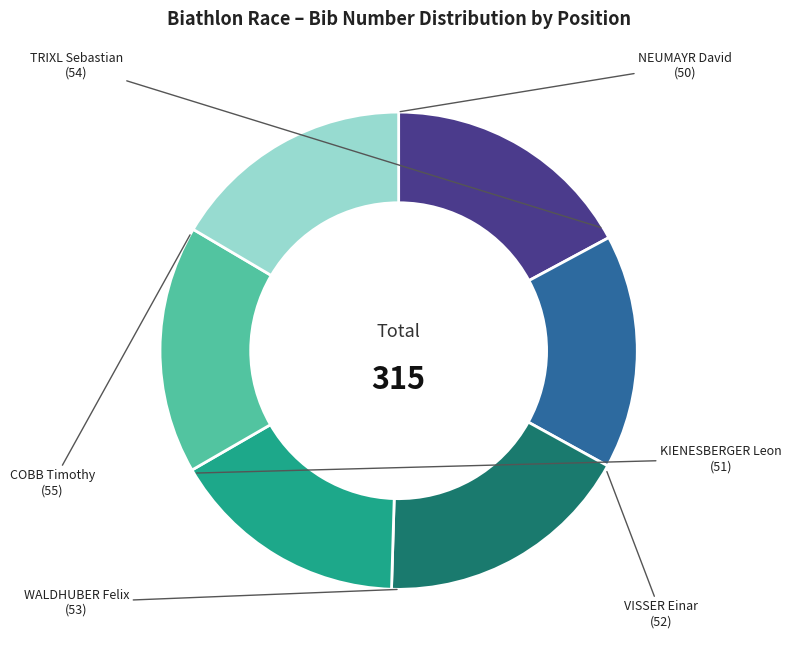

The NEUMAYR David slice represents 23% of the pie. True or false?

False